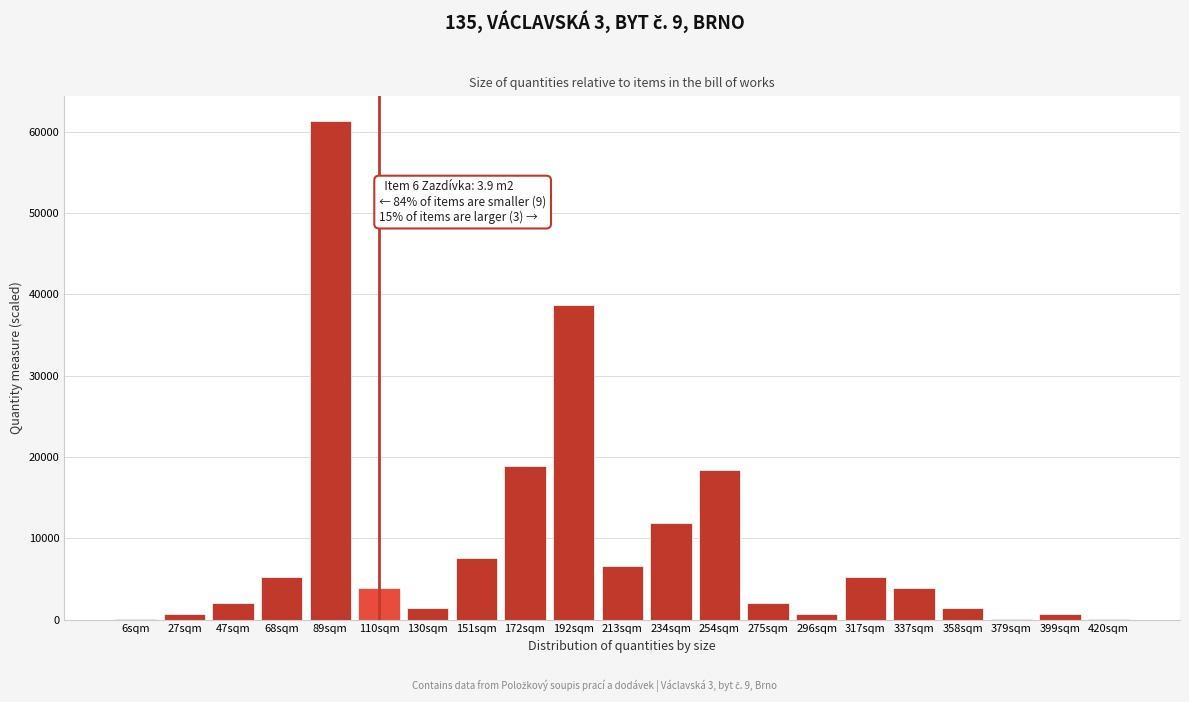

Reading right to left, transcribe all the data shown in this chart.

420sqm=105.0	399sqm=700.0	379sqm=105.0	358sqm=1400.0	337sqm=3899.9	317sqm=5181.0	296sqm=700.0	275sqm=2000.0	254sqm=18406.0	234sqm=11850.0	213sqm=6620.0	192sqm=38721.6	172sqm=18850.0	151sqm=7550.0	130sqm=1400.0	110sqm=3899.9	89sqm=61370.0	68sqm=5181.0	47sqm=2000.0	27sqm=700.0	6sqm=105.0